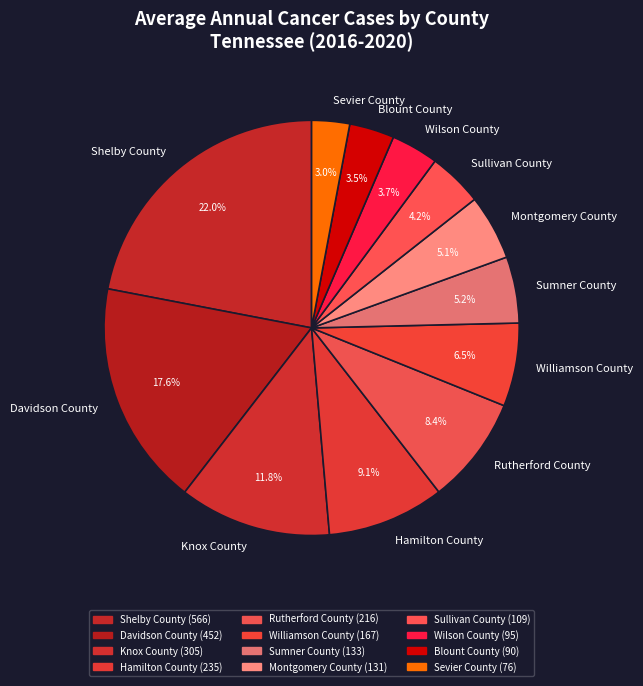

Count the number of slices in the pie.

12